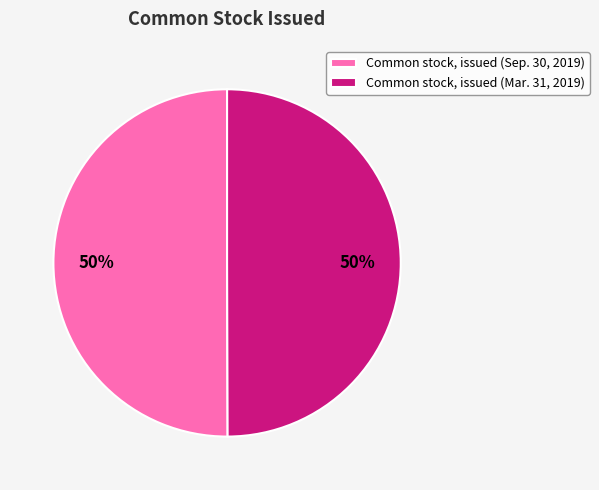

To the nearest percent, what is the average slice percentage?

50%